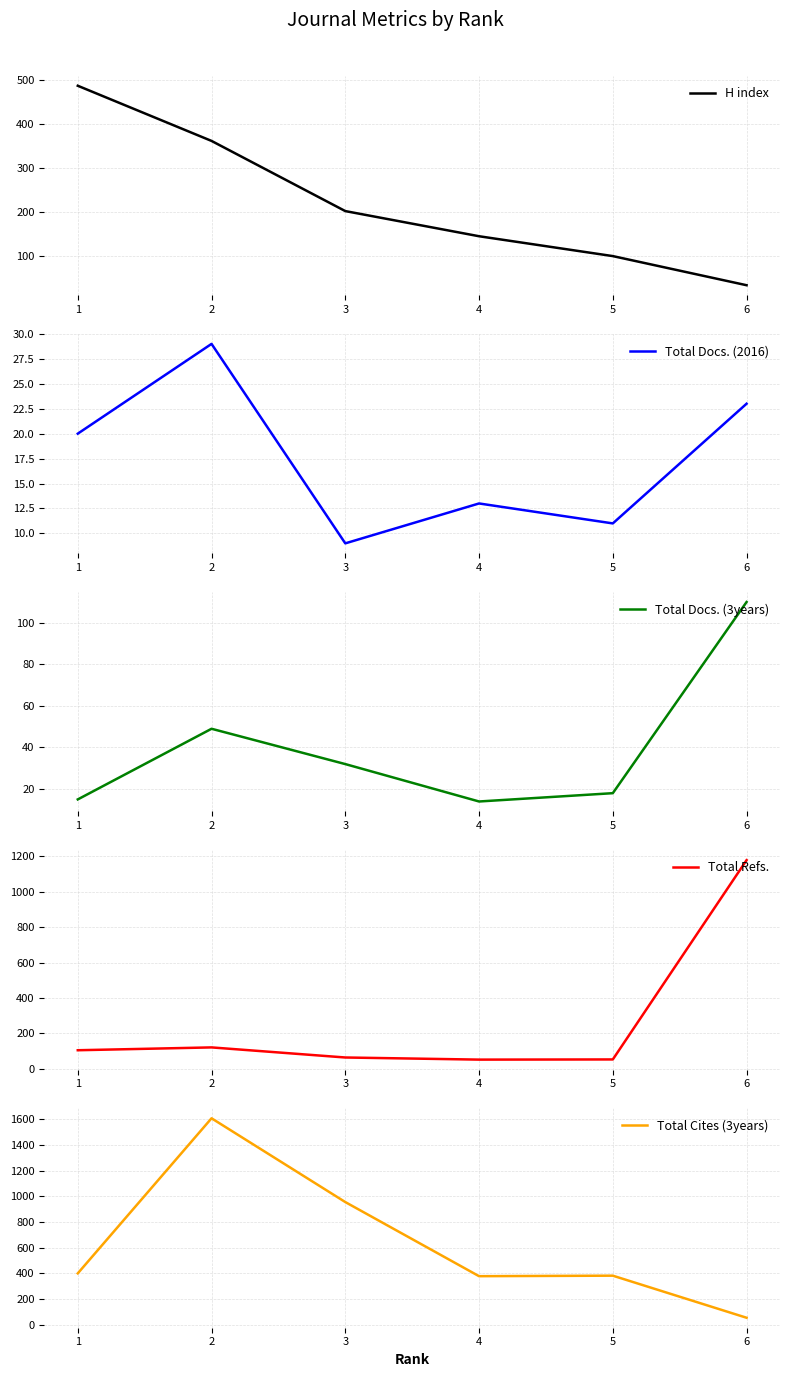

True or false: Total Docs. (2016) has a value of 29 at 2.

True